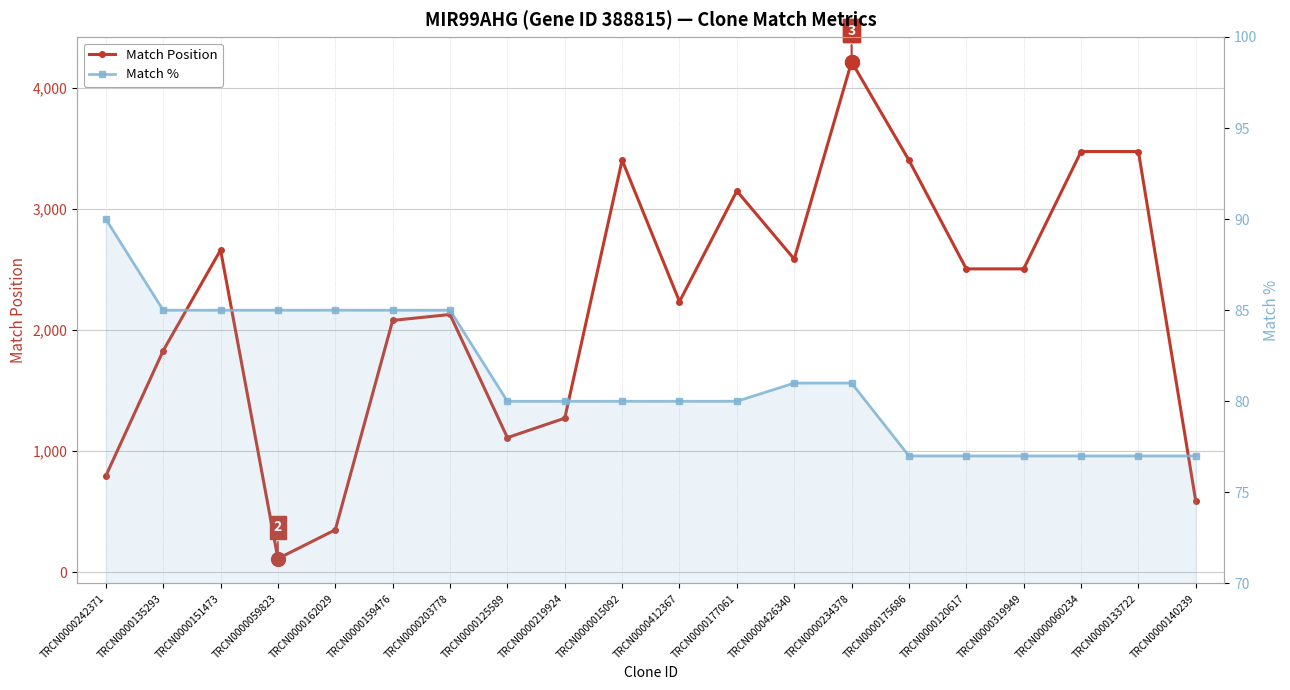

Between TRCN0000159476 and TRCN0000120617, which is larger?

TRCN0000120617